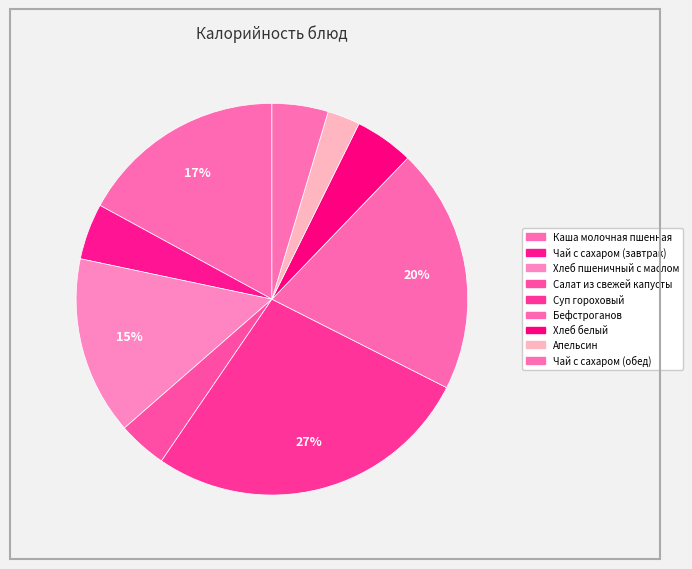

How many slices are in this pie chart?

9